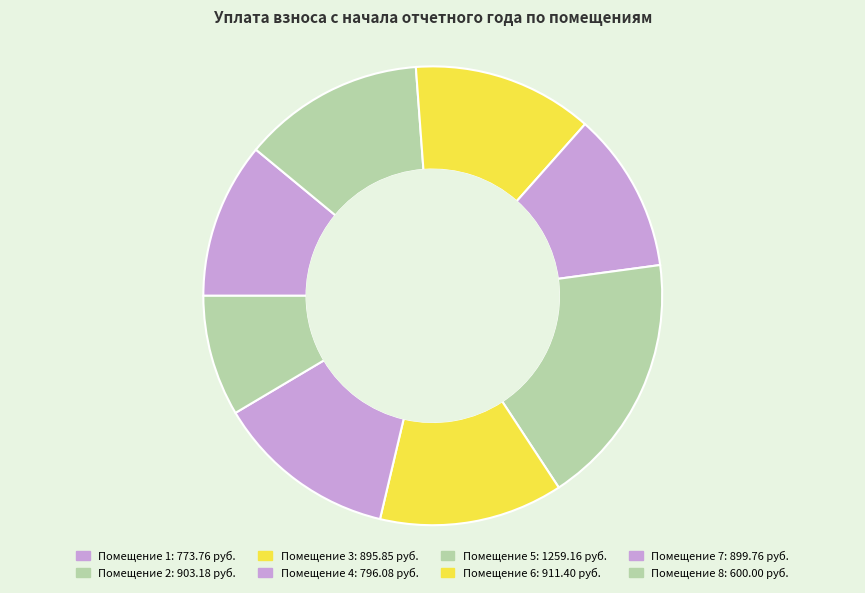

Rank the categories by value from lowest to highest.

8, 1, 4, 3, 7, 2, 6, 5